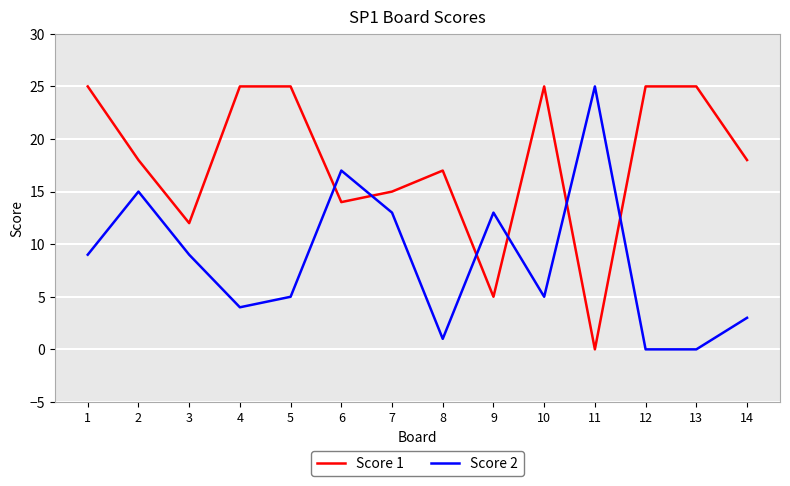

Rank the series by their average value, from lowest to highest.

Score 2, Score 1